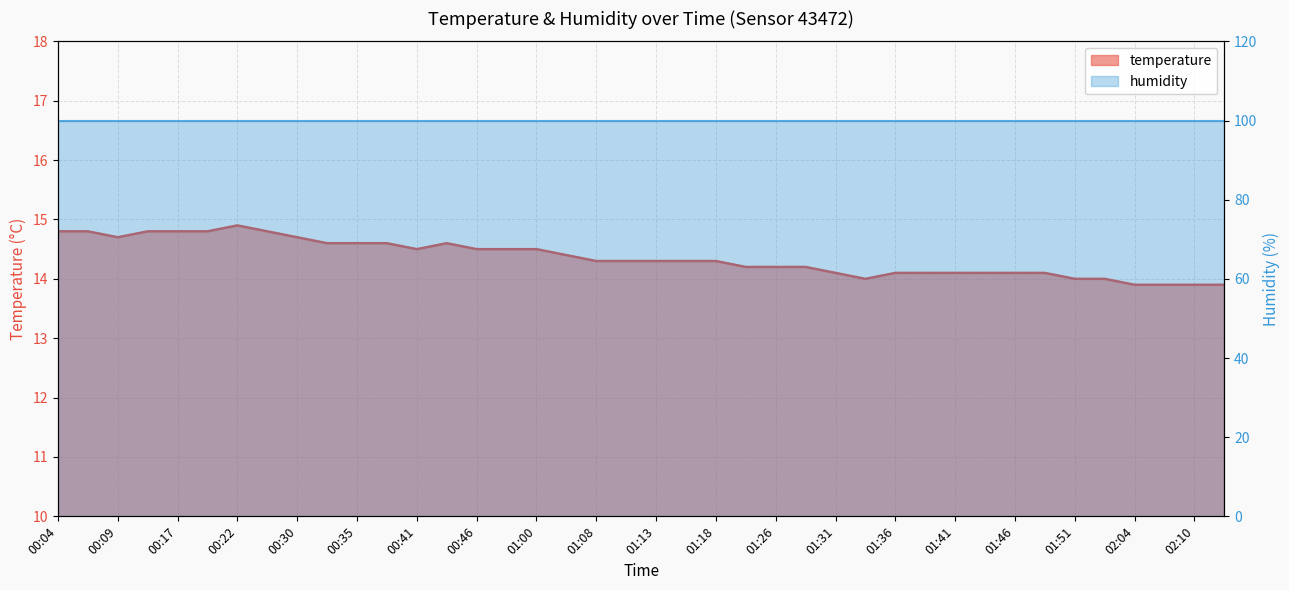

How many points are higher than both their immediate neighbors (excluding endpoints)?

2